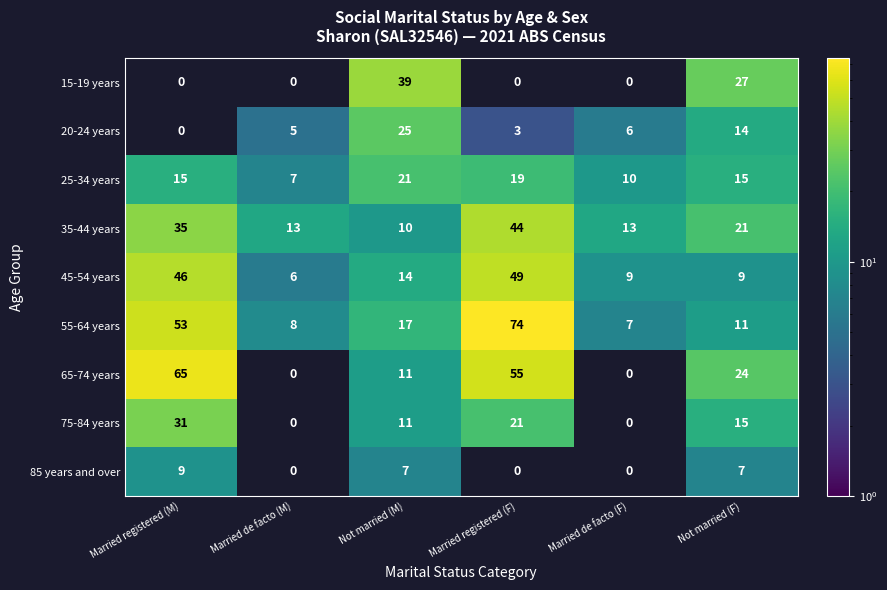

How many 25-34 years values are between 10 and 19?

4